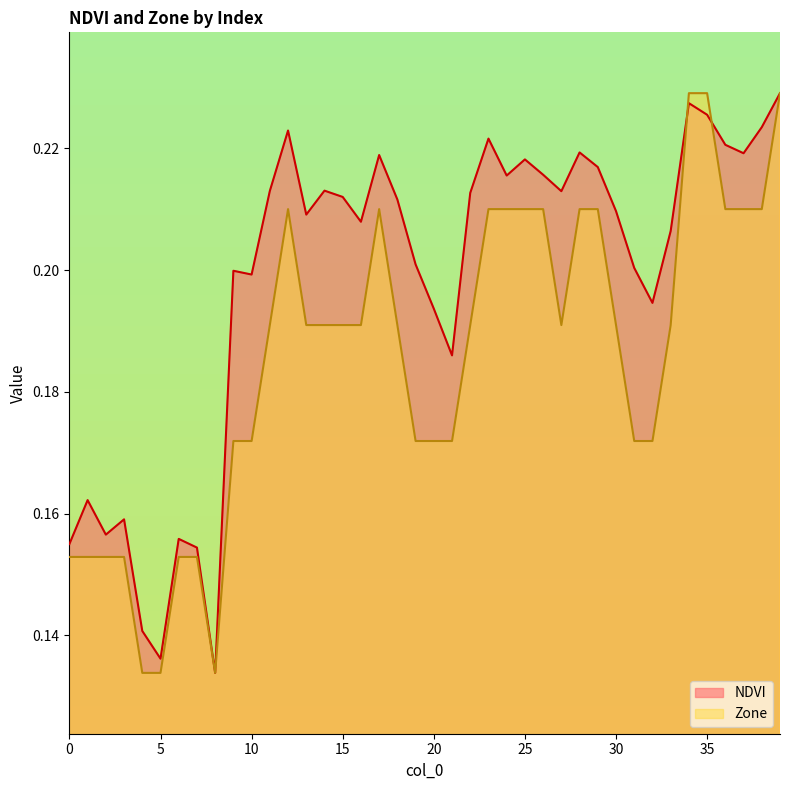

The value of Zone at 7 is 0.2. True or false?

True